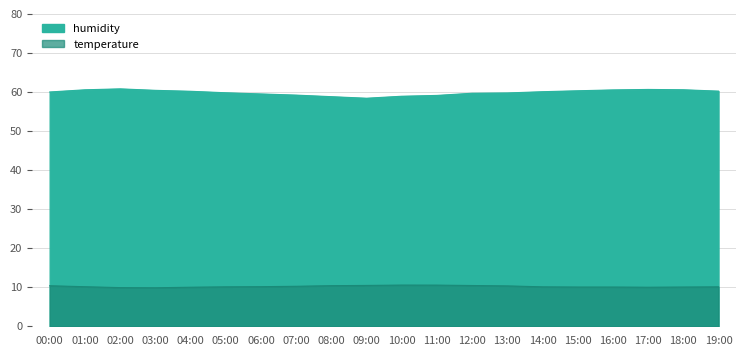

What is the difference between the highest and lowest values at 14:00?

50.0